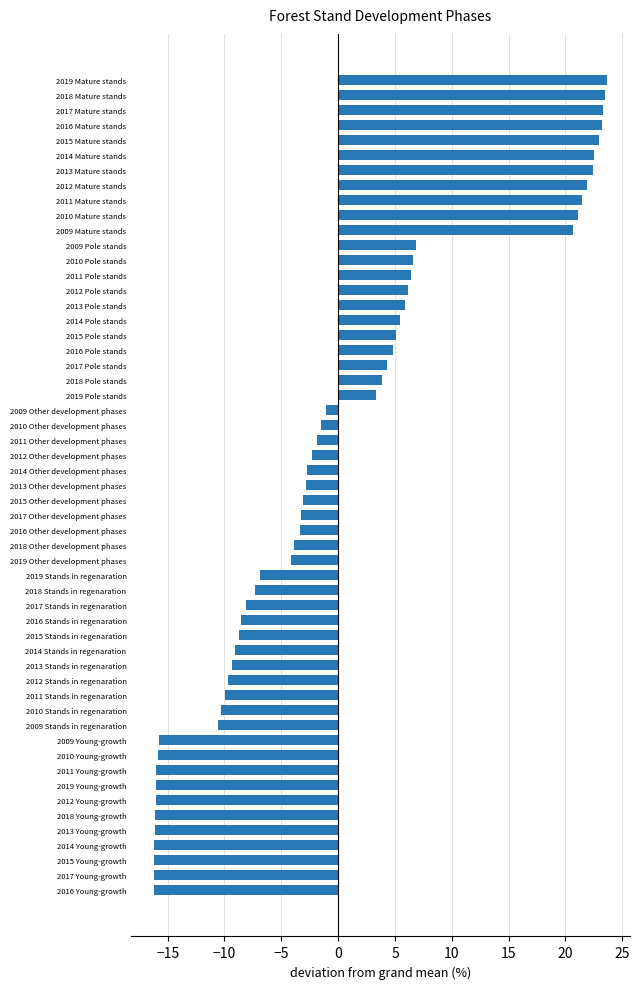

What is the minimum value shown in the chart?

-16.2